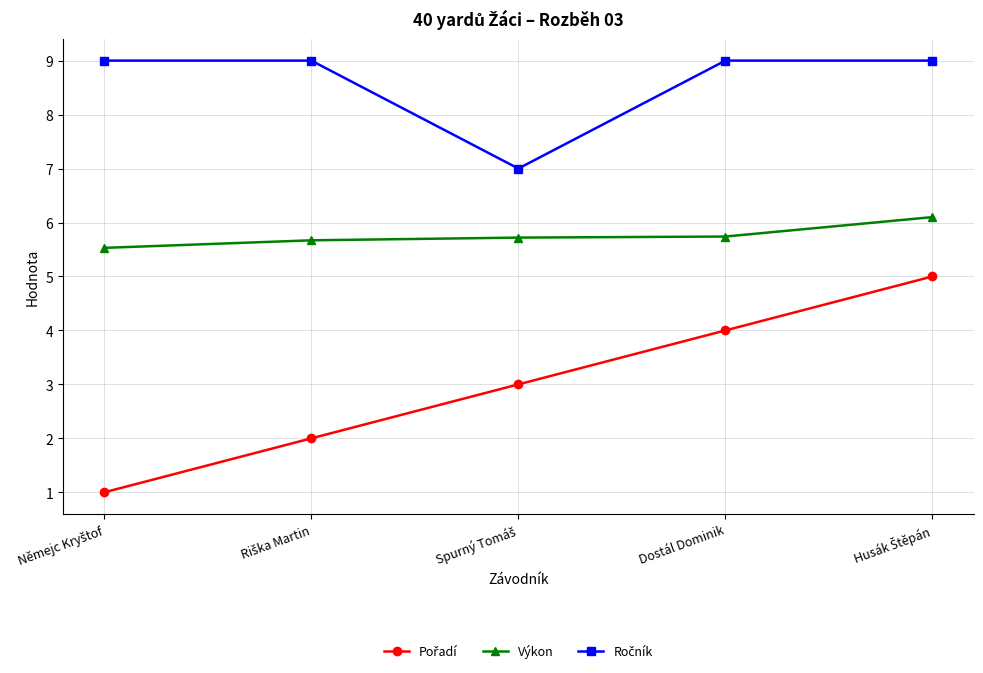

What position from the left is Dostál Dominik?

4